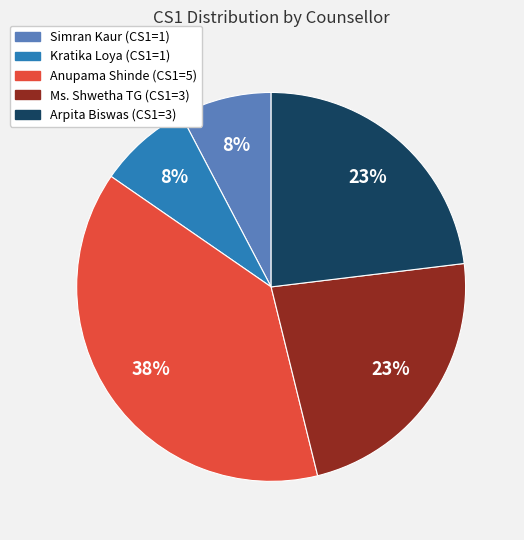

Is there a majority slice in this chart?

No